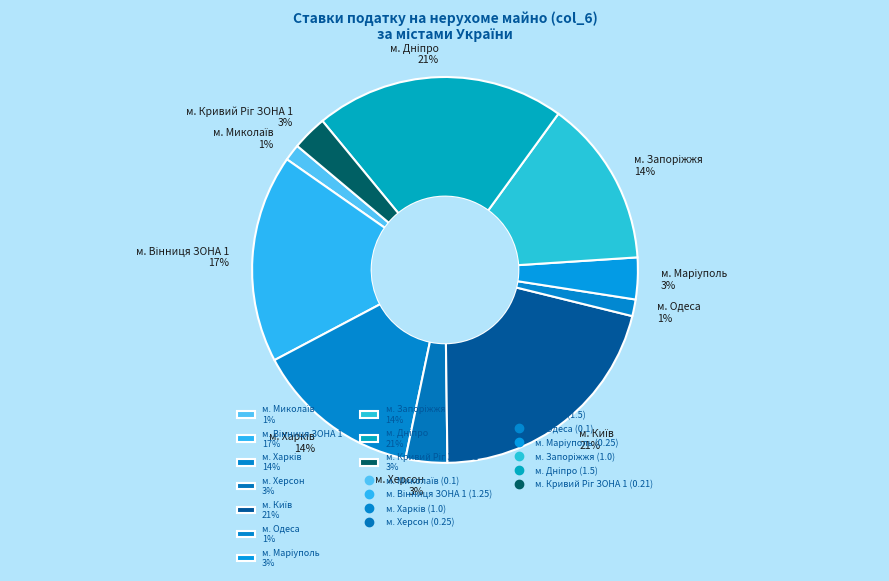

Is there a majority slice in this chart?

No